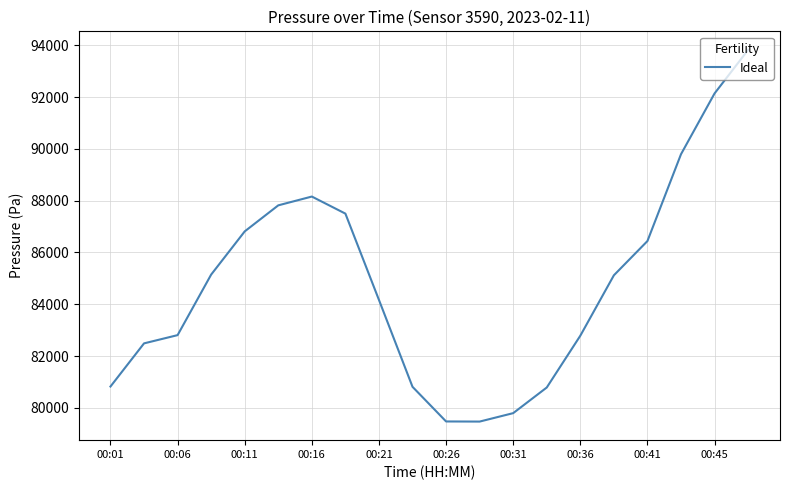

What is the greatest value displayed?

93820.4